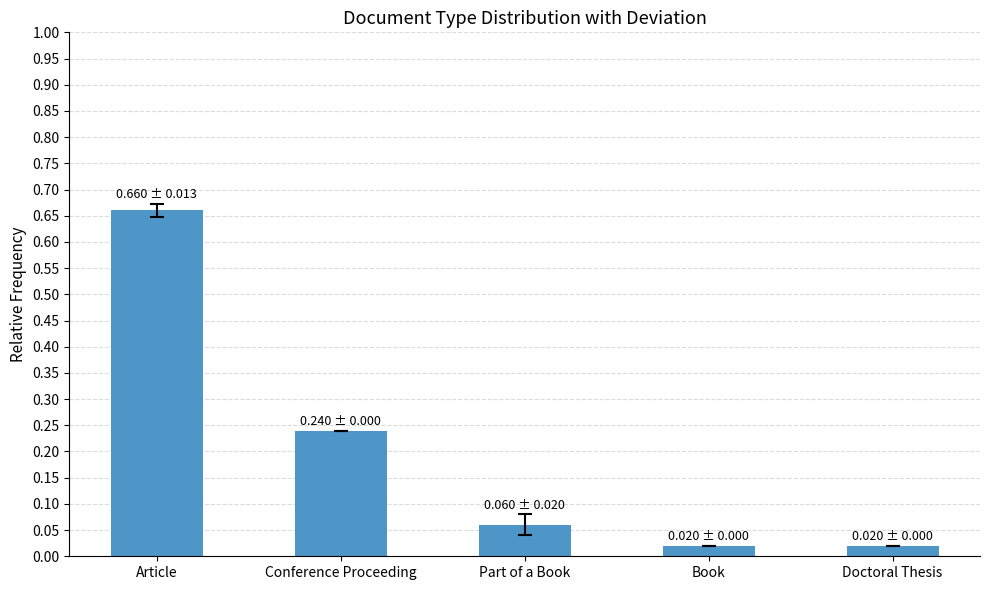

What is the change in value from Article to Doctoral Thesis?

-0.6